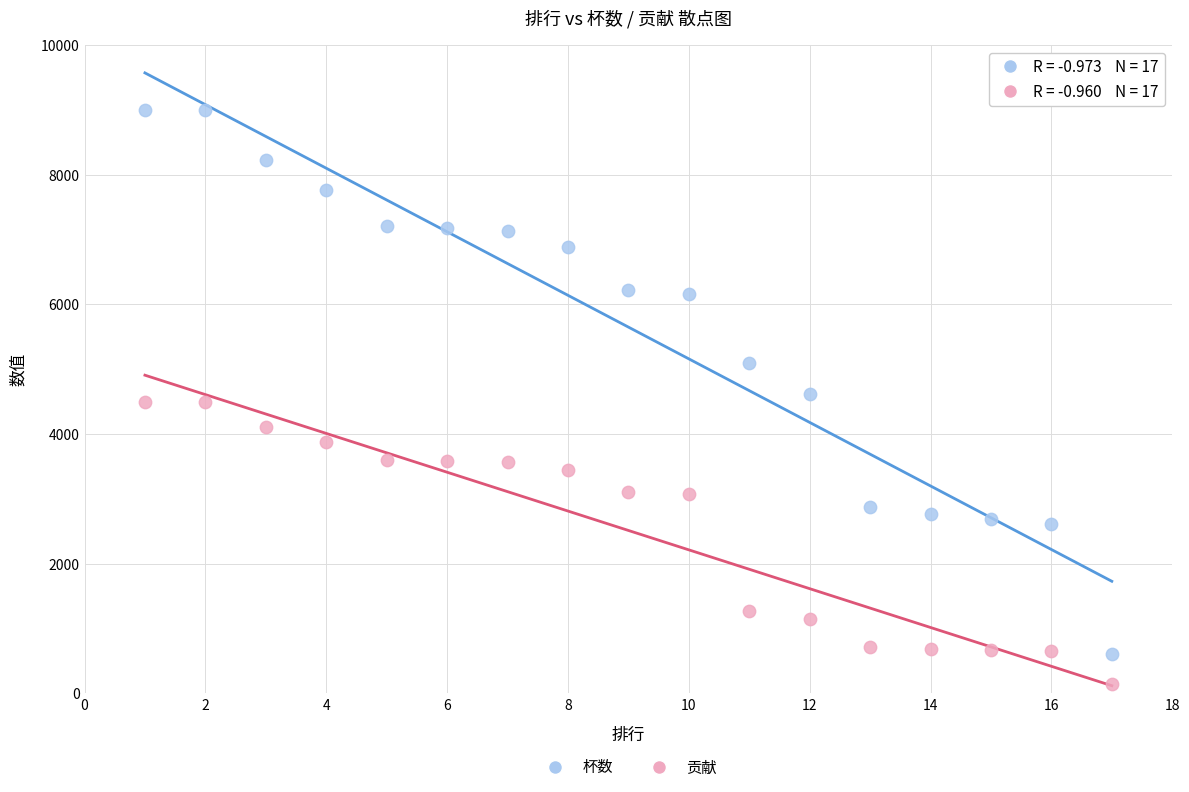

What are all the series names shown in the legend?

杯数, 贡献